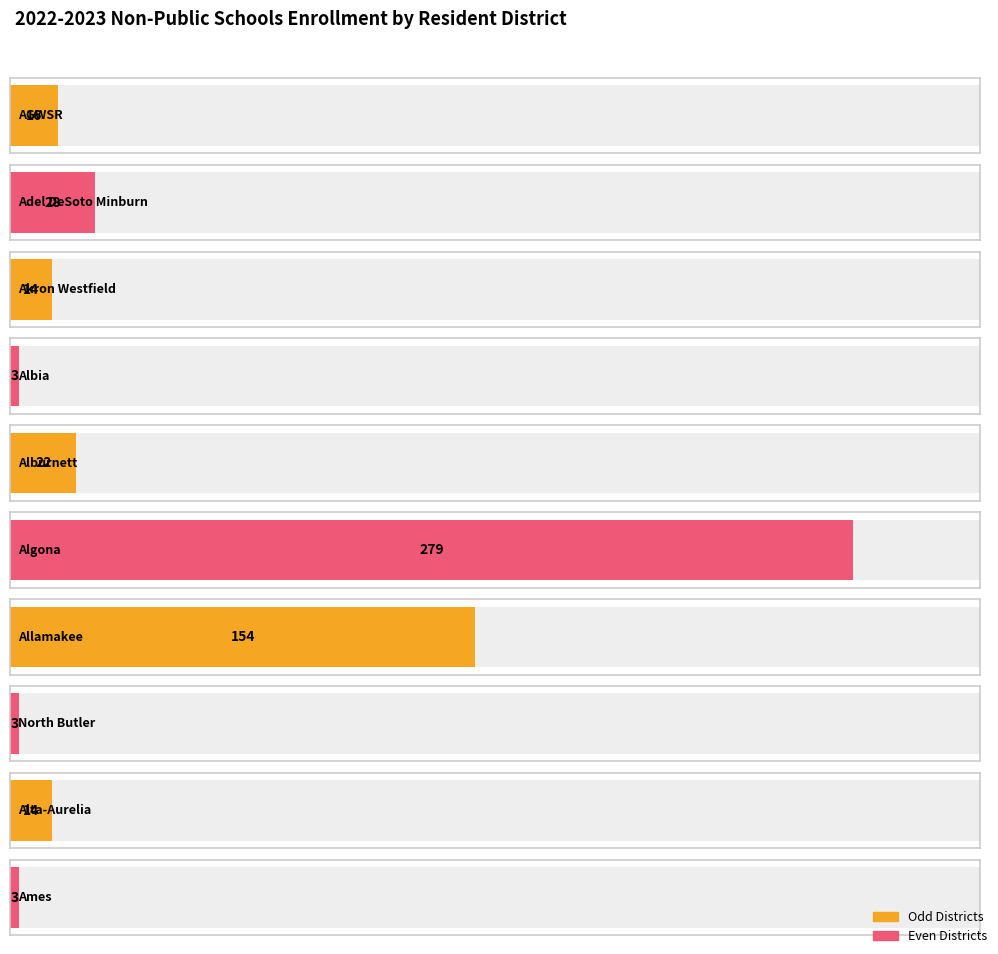

Which category has the lowest value across all series?

Albia